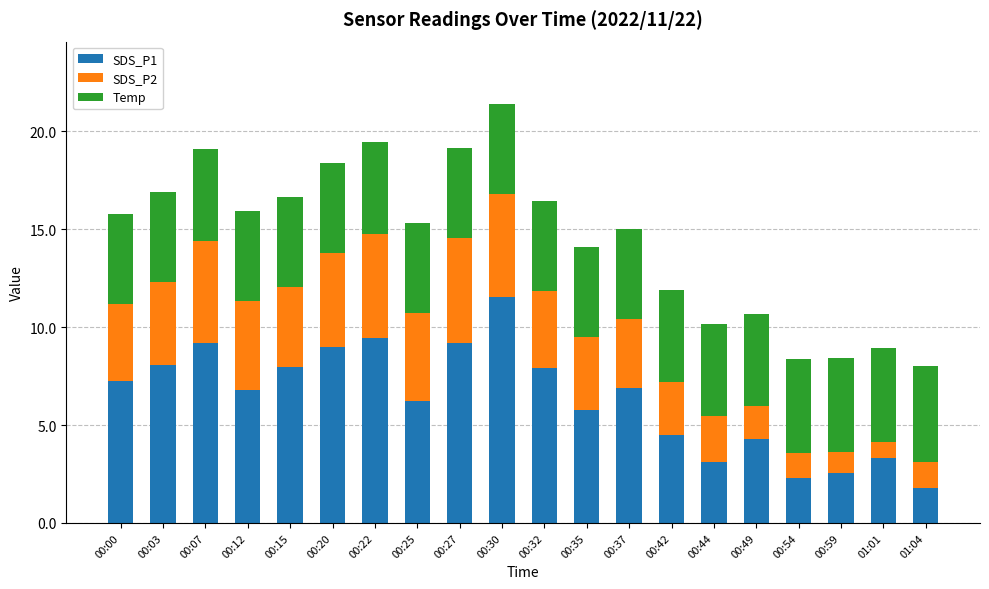

What is the total value across all series at 00:44?

10.2